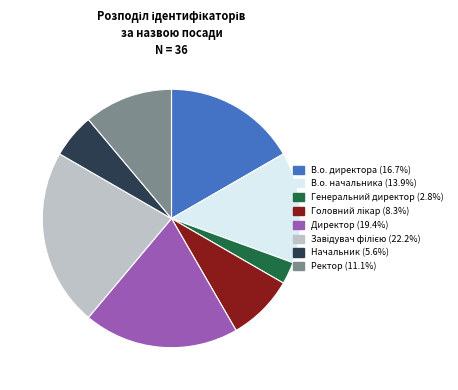

Is there a majority slice in this chart?

No